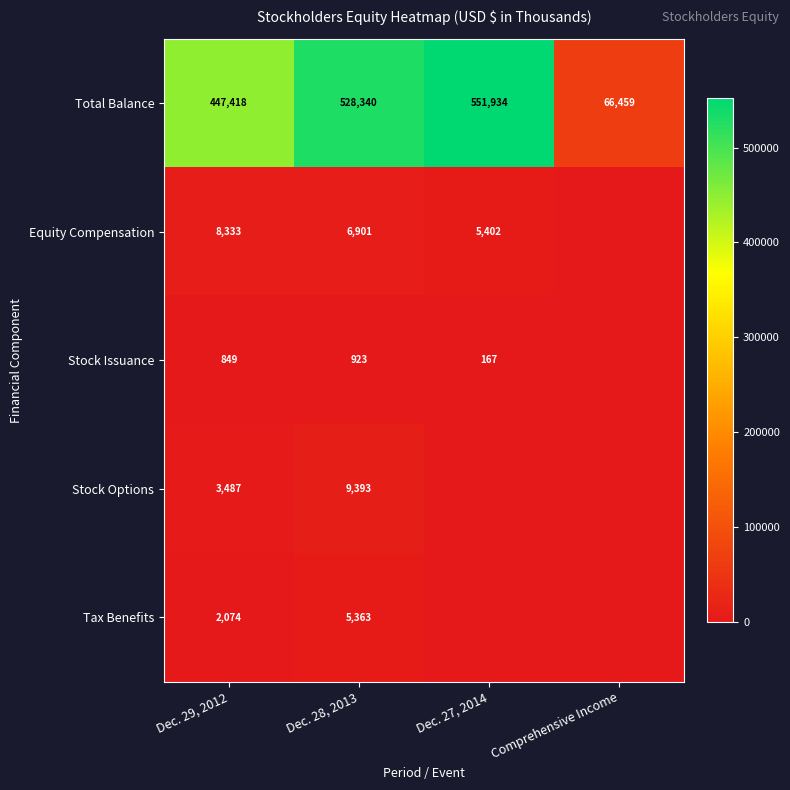

How many categories are shown in the chart?

4